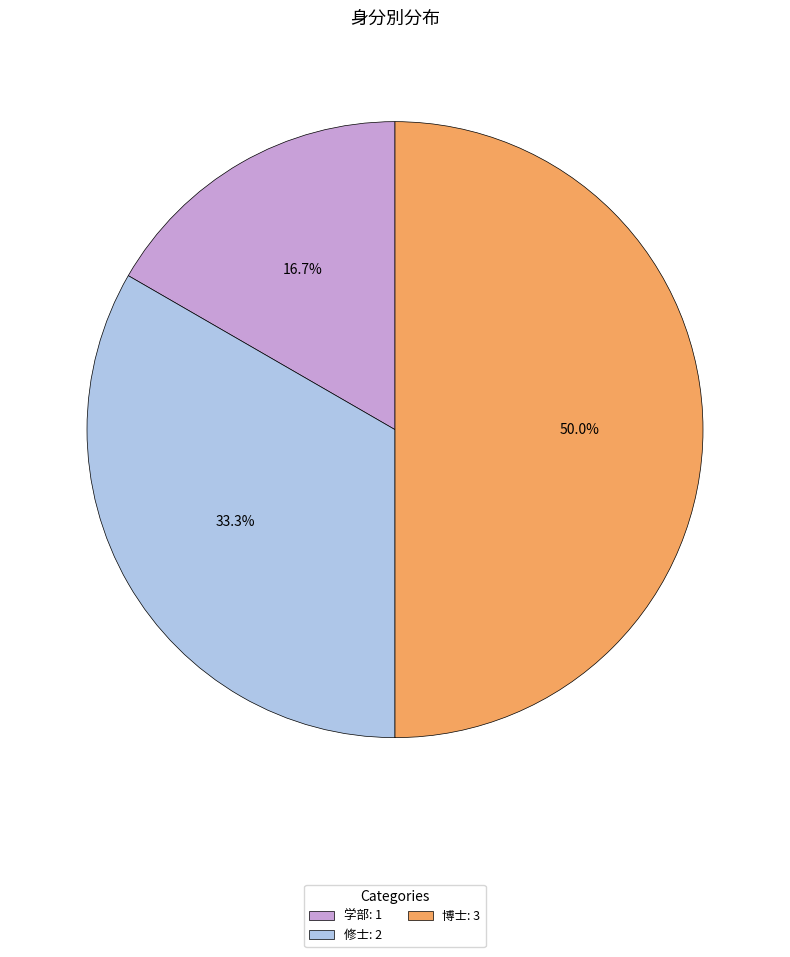

Rank the categories by value from lowest to highest.

学部, 修士, 博士